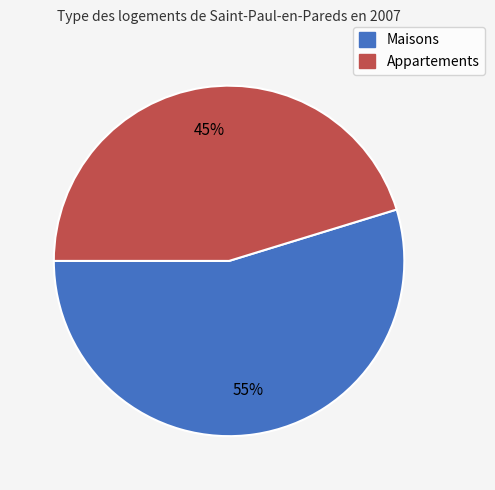

Is there any slice that represents more than half of the pie?

Yes